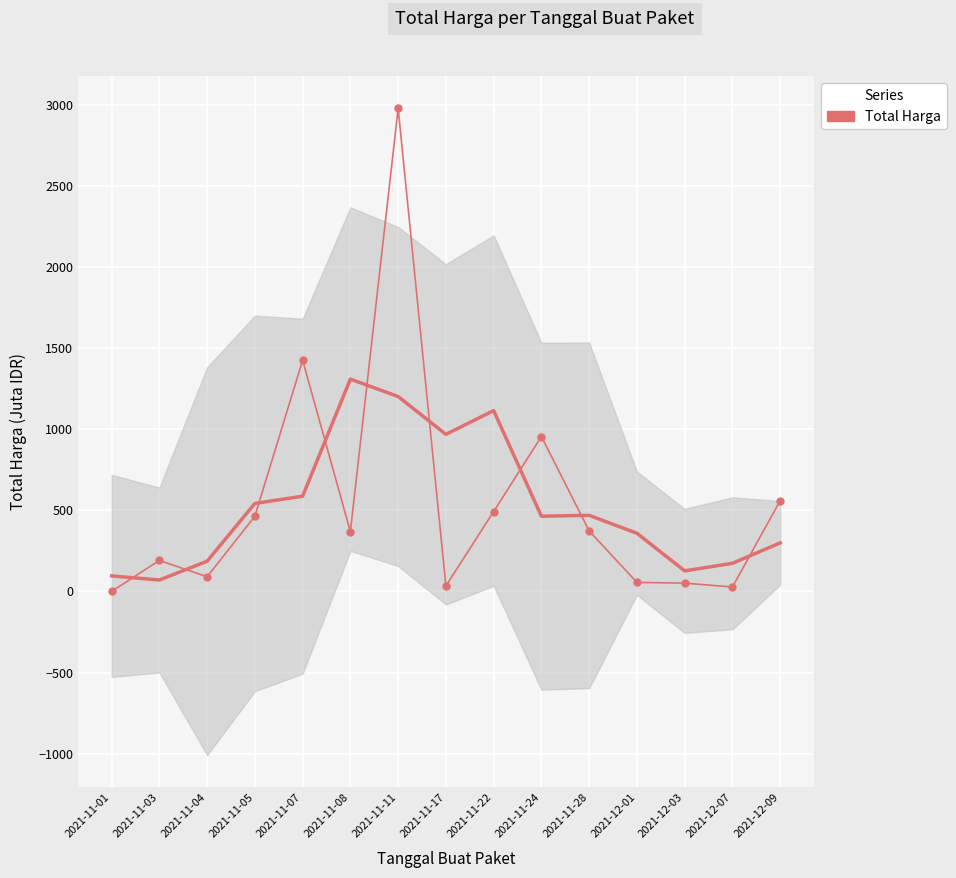

List the labels in order of value, largest first.

2021-11-11, 2021-11-07, 2021-11-24, 2021-12-09, 2021-11-22, 2021-11-05, 2021-11-28, 2021-11-08, 2021-11-03, 2021-11-04, 2021-12-01, 2021-12-03, 2021-11-17, 2021-12-07, 2021-11-01